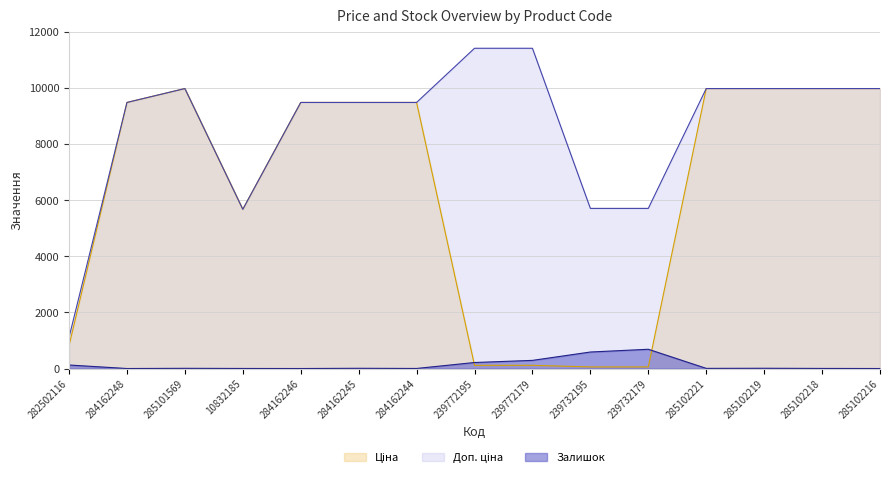

What is the total value across all series at 285102221?

19955.0